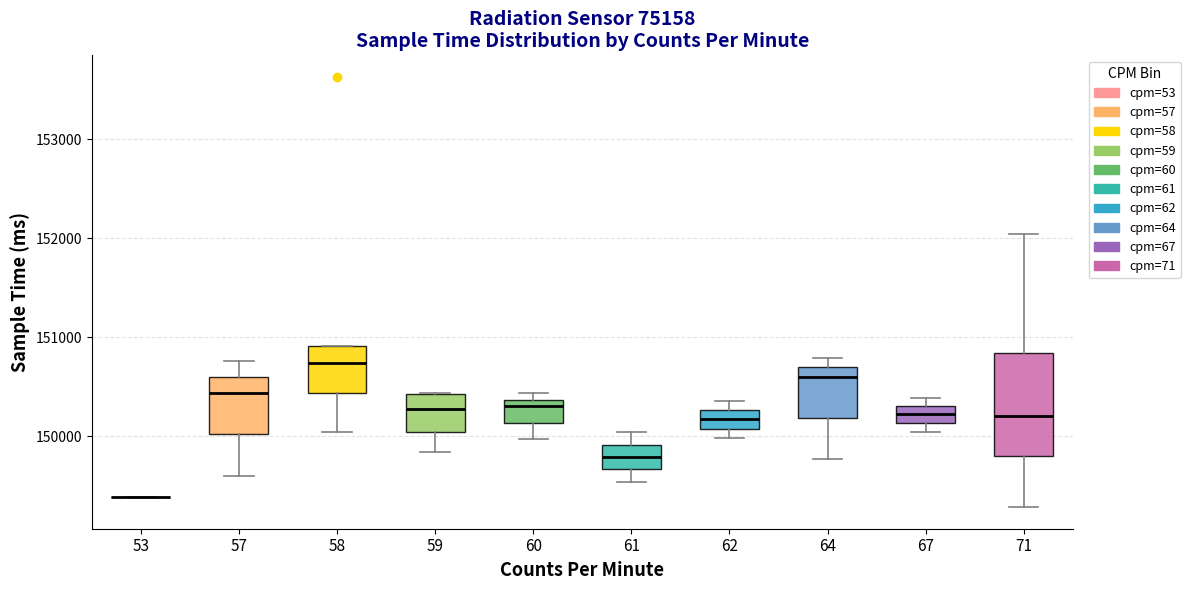

Reading left to right, read every box against the y-axis: the position of its median line, the range the box covers, and the ends of its whiskers. The values are not printed on the chart, so give them approximately, as read against the axis.

53: box collapsed to a line at 149400, whiskers 149400 to 149400
57: median 150400, box 150000 to 150600, whiskers 149600 to 150800
58: median 150700, box 150400 to 150900, whiskers 150000 to 150900
59: median 150300, box 150000 to 150400, whiskers 149800 to 150400
60: median 150300, box 150100 to 150400, whiskers 150000 to 150400 (just above the box's upper edge)
61: median 149800, box 149700 to 149900, whiskers 149500 to 150000
62: median 150200, box 150100 to 150300, whiskers 150000 to 150400
64: median 150600, box 150200 to 150700, whiskers 149800 to 150800
67: median 150200, box 150100 to 150300, whiskers 150000 to 150400
71: median 150200, box 149800 to 150800, whiskers 149300 to 152000